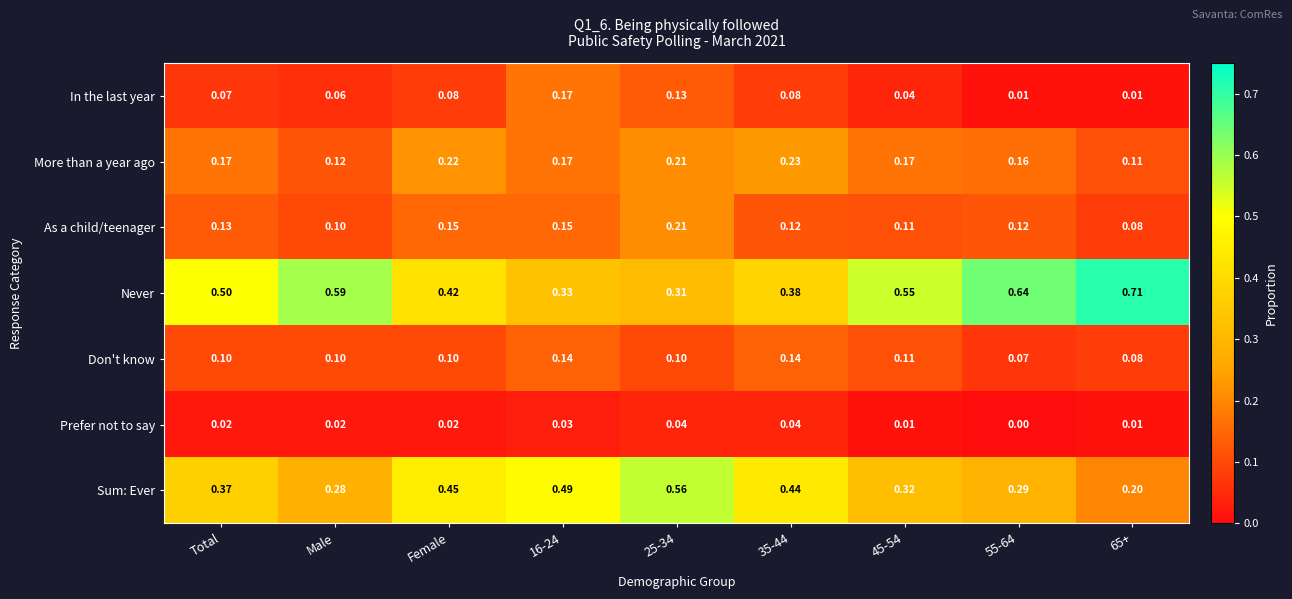

What is the total value across all series at Total?

1.4